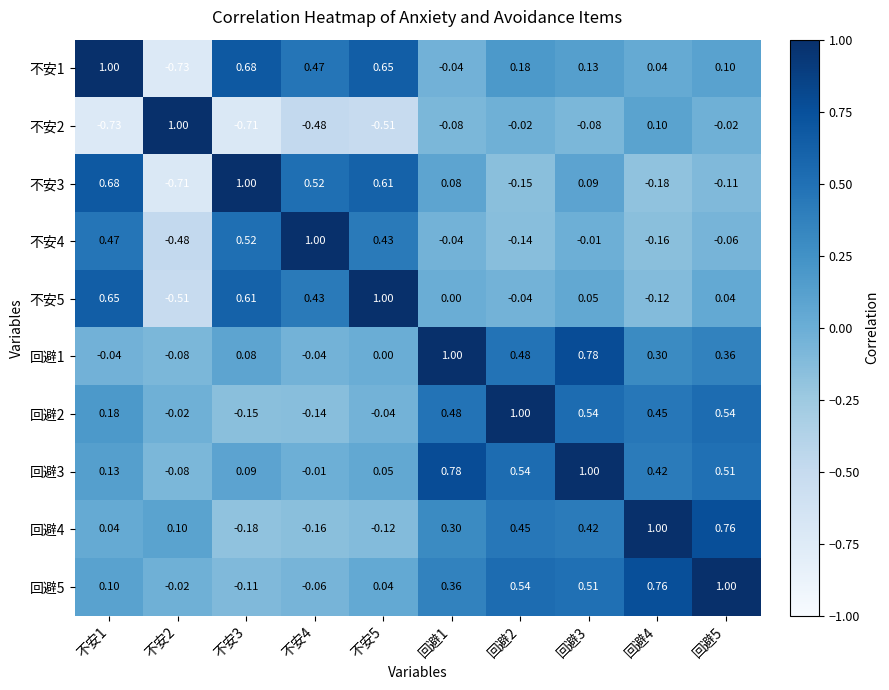

How many categories are shown in the chart?

10